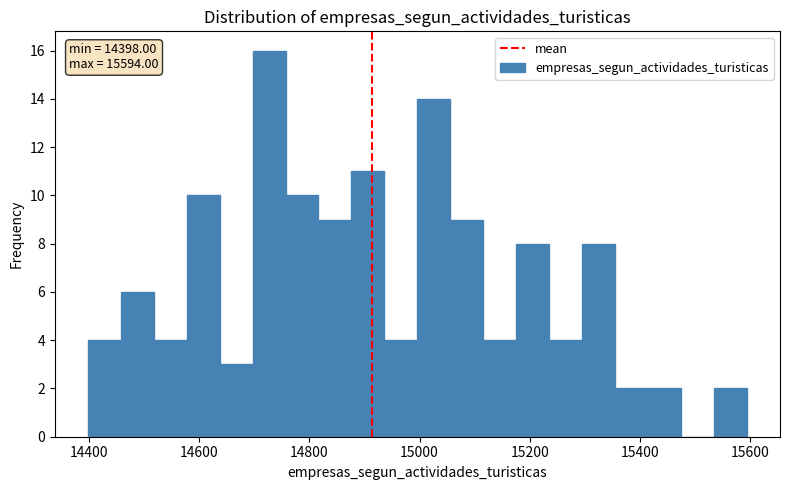

Around what value on the x-axis is the tallest bar? Give the approximate position of its centre, as read against the axis.

14720